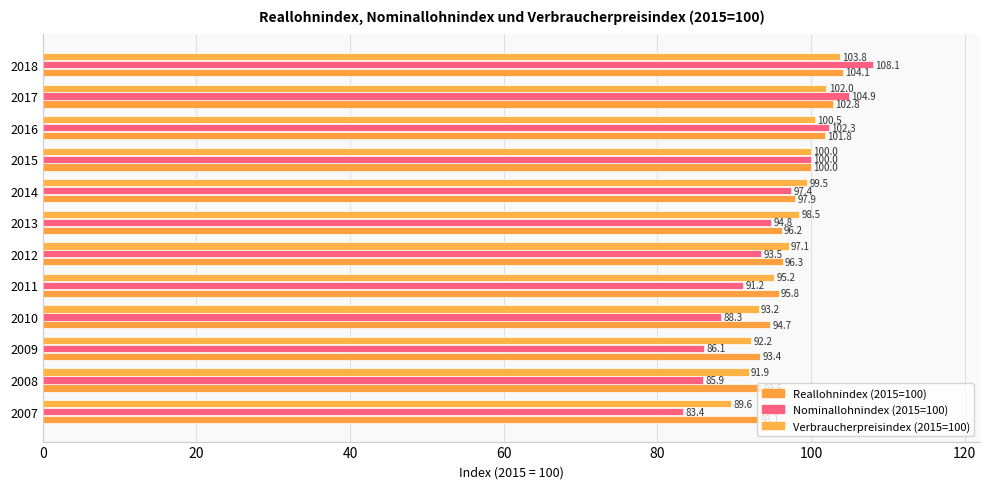

How many data points in Reallohnindex (2015=100) are less than 96?

5